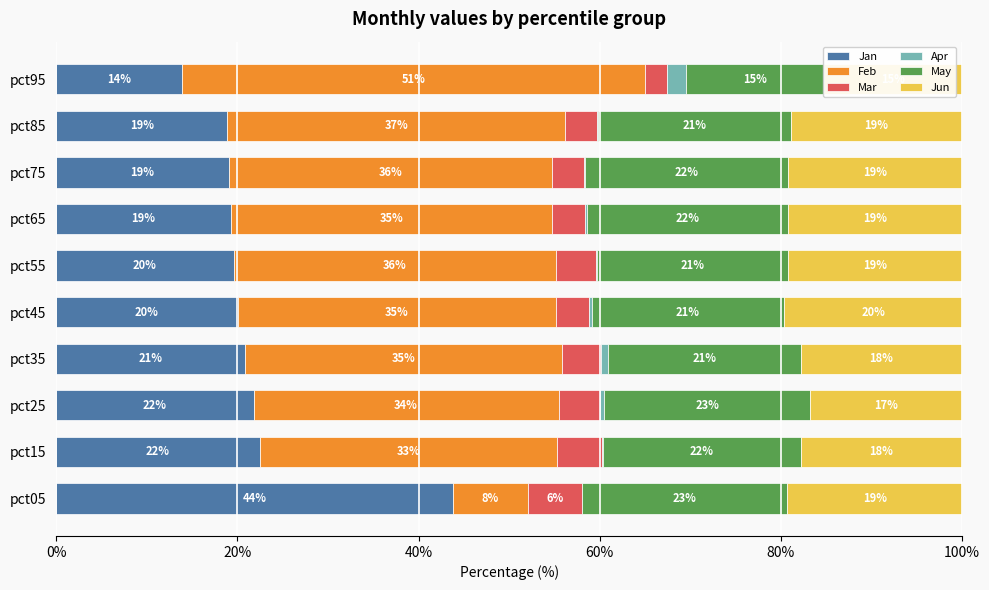

What is the greatest value displayed?

51.1